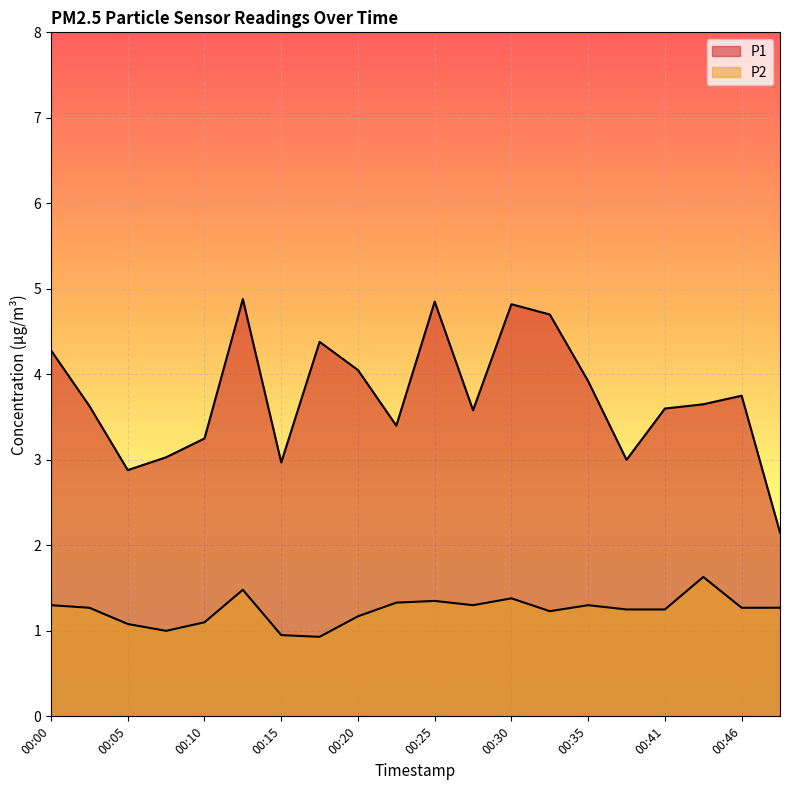

Reading left to right, transcribe all the data shown in this chart.

P1: 00:00=4.3	00:02=3.6	00:05=2.9	00:07=3.0	00:10=3.2	00:13=4.9	00:15=3.0	00:18=4.4	00:20=4.0	00:23=3.4	00:25=4.8	00:28=3.6	00:30=4.8	00:33=4.7	00:35=3.9	00:38=3.0	00:41=3.6	00:43=3.6	00:46=3.8	00:48=2.1
P2: 00:00=1.3	00:02=1.3	00:05=1.1	00:07=1.0	00:10=1.1	00:13=1.5	00:15=0.9	00:18=0.9	00:20=1.2	00:23=1.3	00:25=1.4	00:28=1.3	00:30=1.4	00:33=1.2	00:35=1.3	00:38=1.2	00:41=1.2	00:43=1.6	00:46=1.3	00:48=1.3